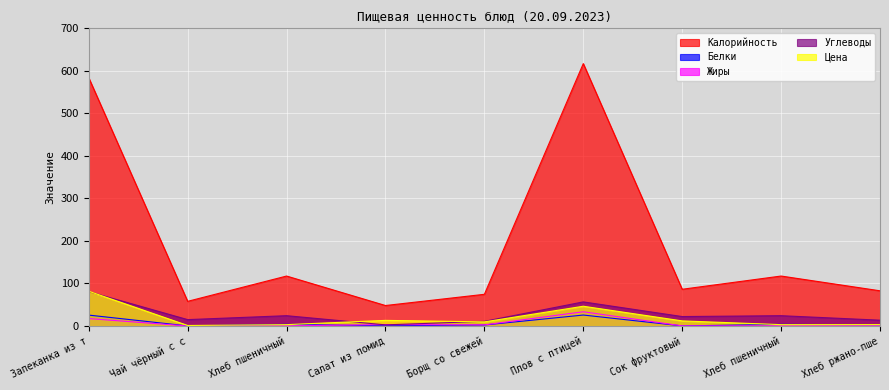

At which label does Калорийность reach its peak?

Плов с птицей